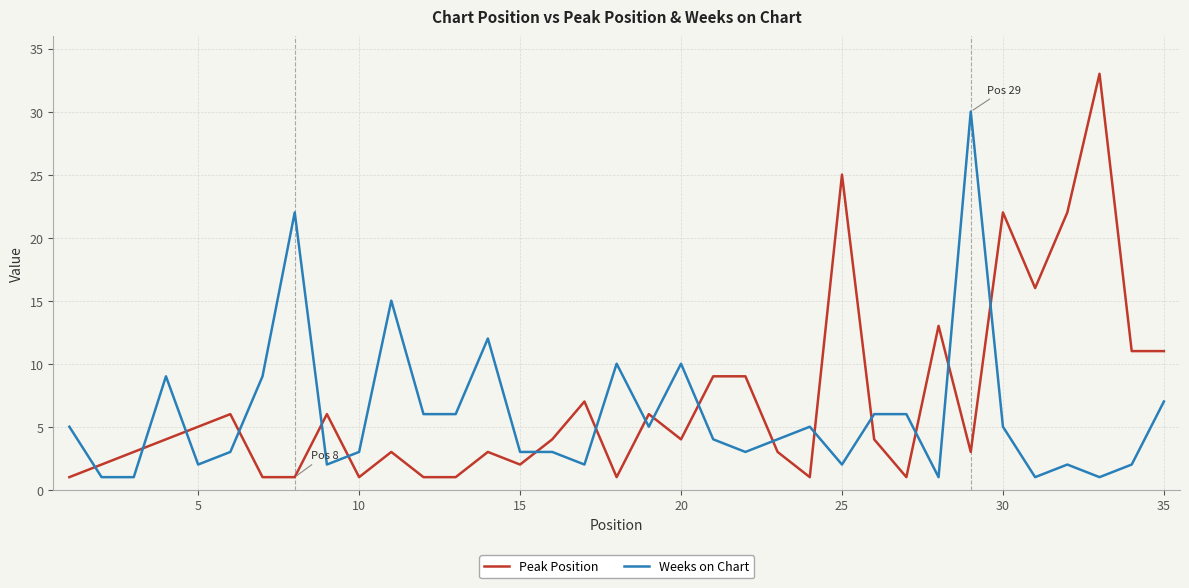

What is the maximum value for Peak Position?

33